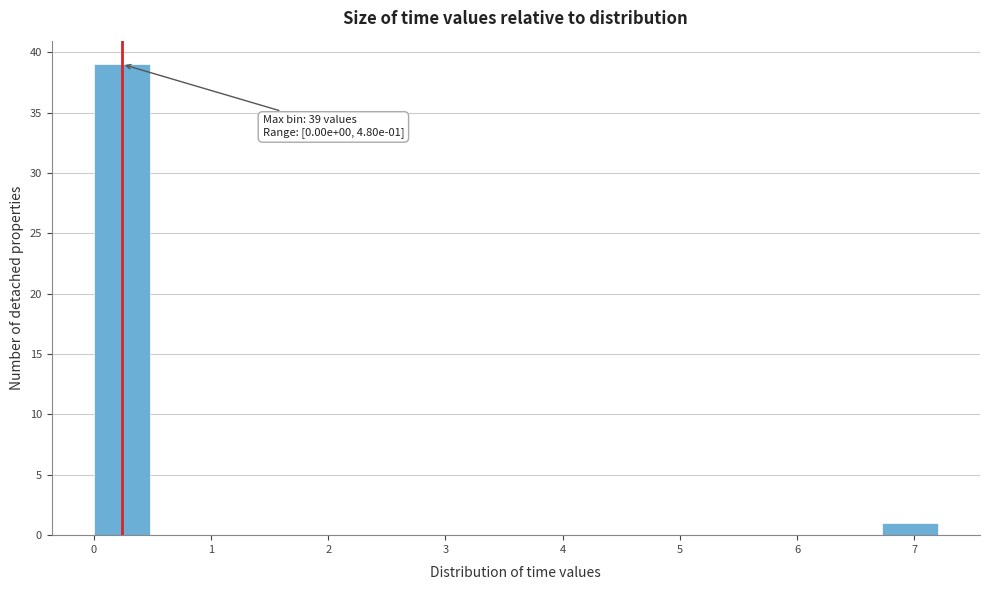

Which range on the x-axis has the tallest bar?

0.0 to 0.5